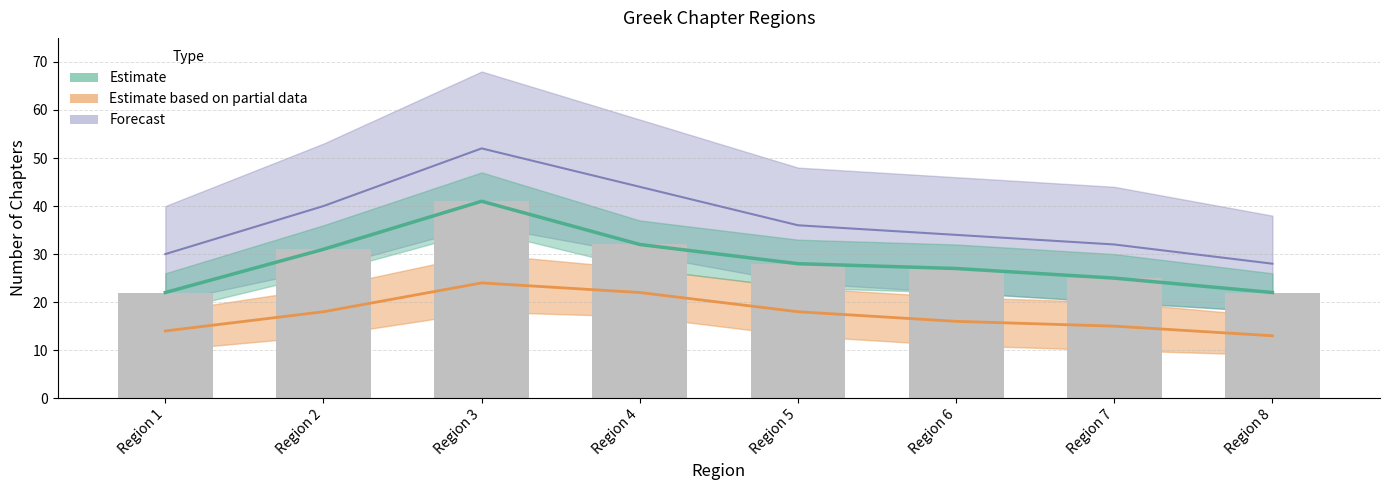

The Estimate series shows 28 at Region 5. True or false?

True